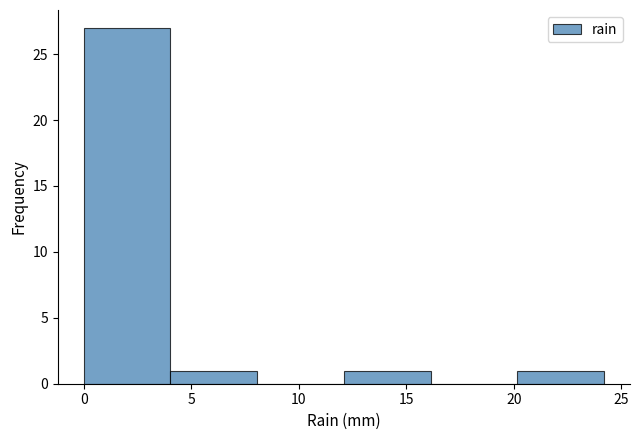

Reading left to right, transcribe this chart: for each bar, give the range it covers on the x-axis and its height. Neither the bar edges nor the heights are printed on the chart, so give them approximately, as read against the axes.

0 to 4: 27
4 to 8: 1
8 to 12: 0
12 to 16: 1
16 to 20: 0
20 to 24: 1